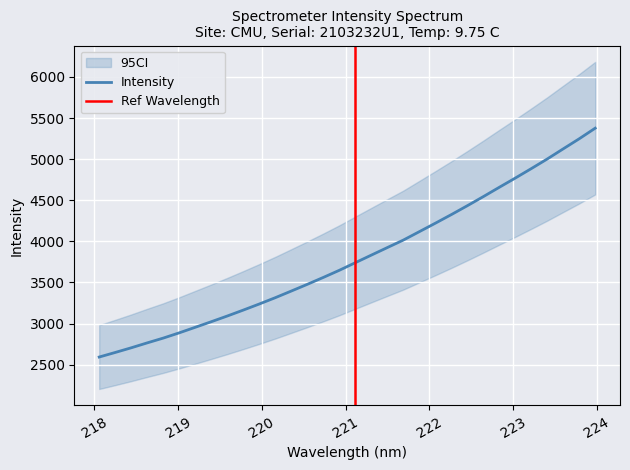

Reading left to right, list all the values displayed in this chart.

218.0596=2592.5	218.2508=2648.0	218.442=2704.9	218.6332=2764.8	218.8244=2823.0	219.0156=2887.0	219.2067=2954.5	219.3979=3022.4	219.589=3091.7	219.7801=3163.9	219.9712=3238.0	220.1623=3314.8	220.3533=3395.7	220.5444=3477.3	220.7354=3561.2	220.9264=3648.0	221.1174=3740.5	221.3083=3832.7	221.4993=3924.4	221.6902=4015.4	221.8812=4117.9	222.0721=4220.6	222.263=4325.4	222.4538=4433.3	222.6447=4544.1	222.8355=4657.7	223.0264=4769.8	223.2172=4884.7	223.408=5002.1	223.5987=5125.5	223.7895=5247.9	223.9802=5376.8